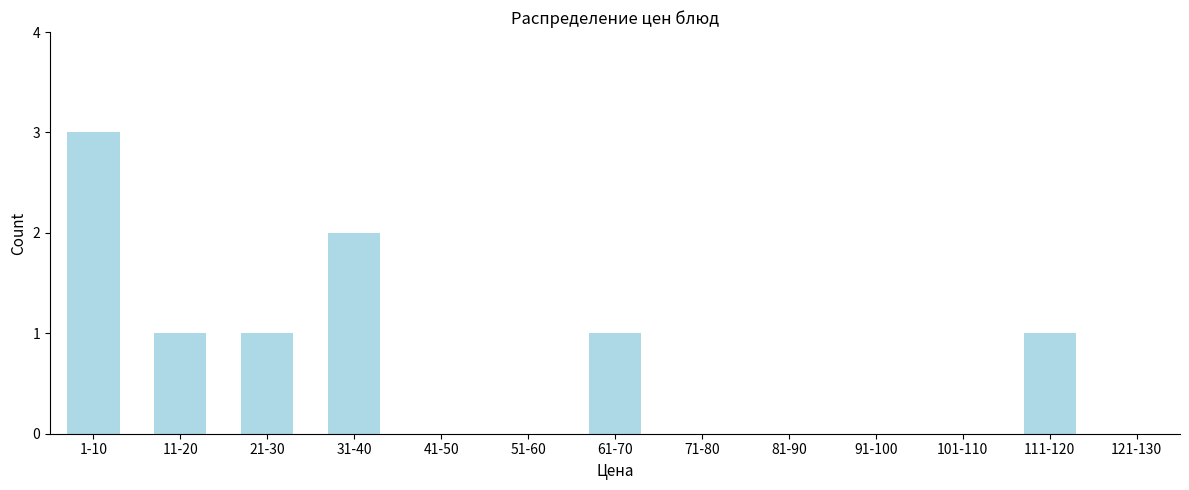

Reading left to right, transcribe all the data shown in this chart.

1-10=3	11-20=1	21-30=1	31-40=2	41-50=0	51-60=0	61-70=1	71-80=0	81-90=0	91-100=0	101-110=0	111-120=1	121-130=0